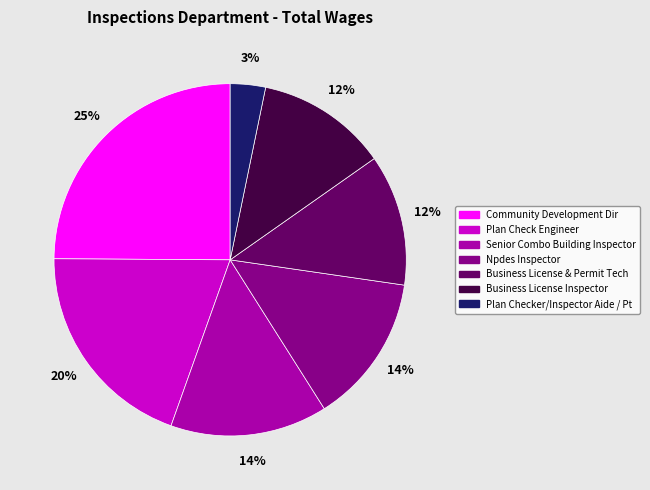

Combined, do Plan Checker/Inspector Aide / Pt and Community Development Dir account for over 50%?

No